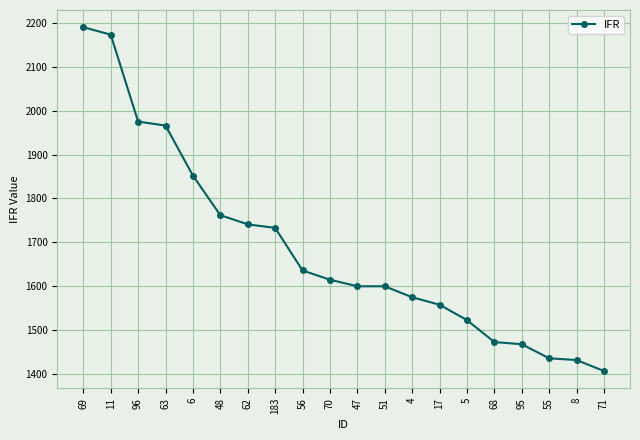

Reading right to left, extract all data points from this chart.

1407	1432	1436	1468	1473	1523	1558	1575	1600	1600	1615	1636	1733	1741	1762	1852	1966	1975	2173	2190